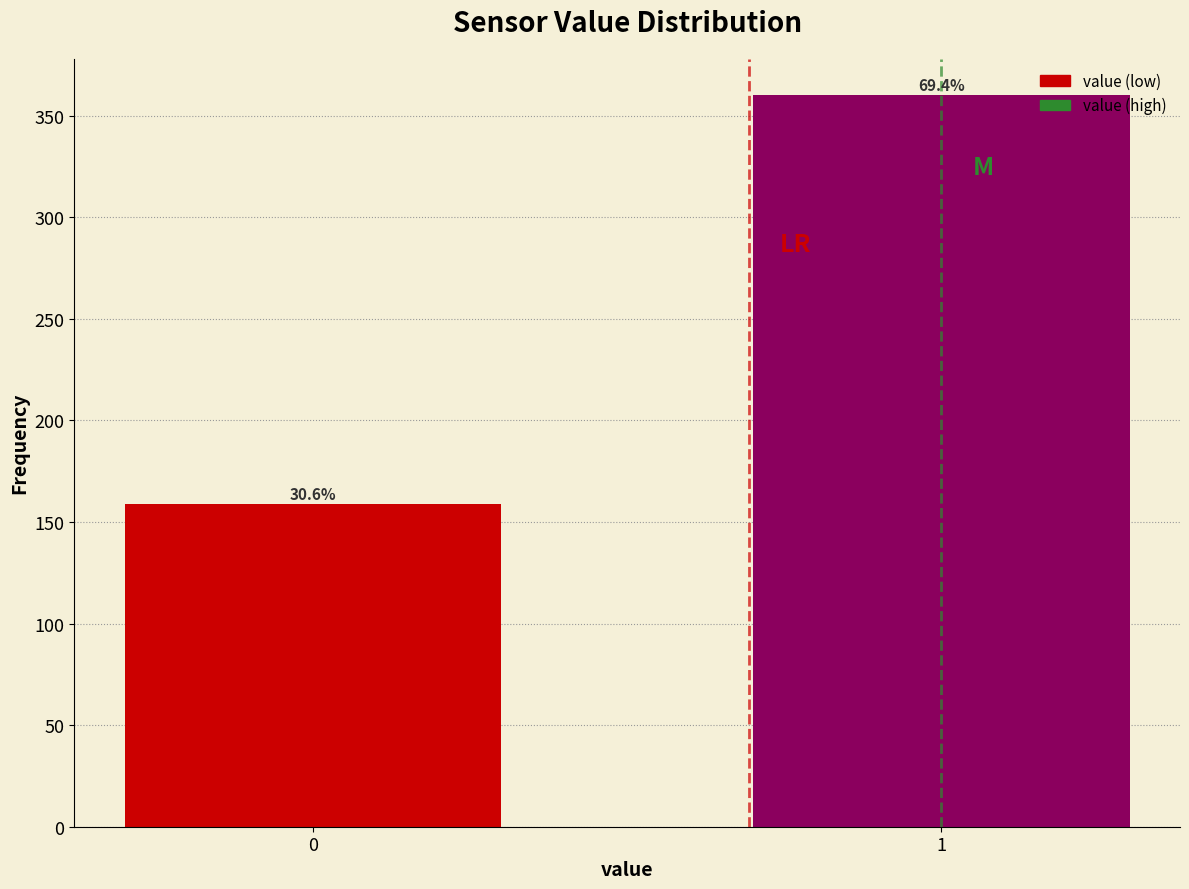

How many bars are there in total?

2